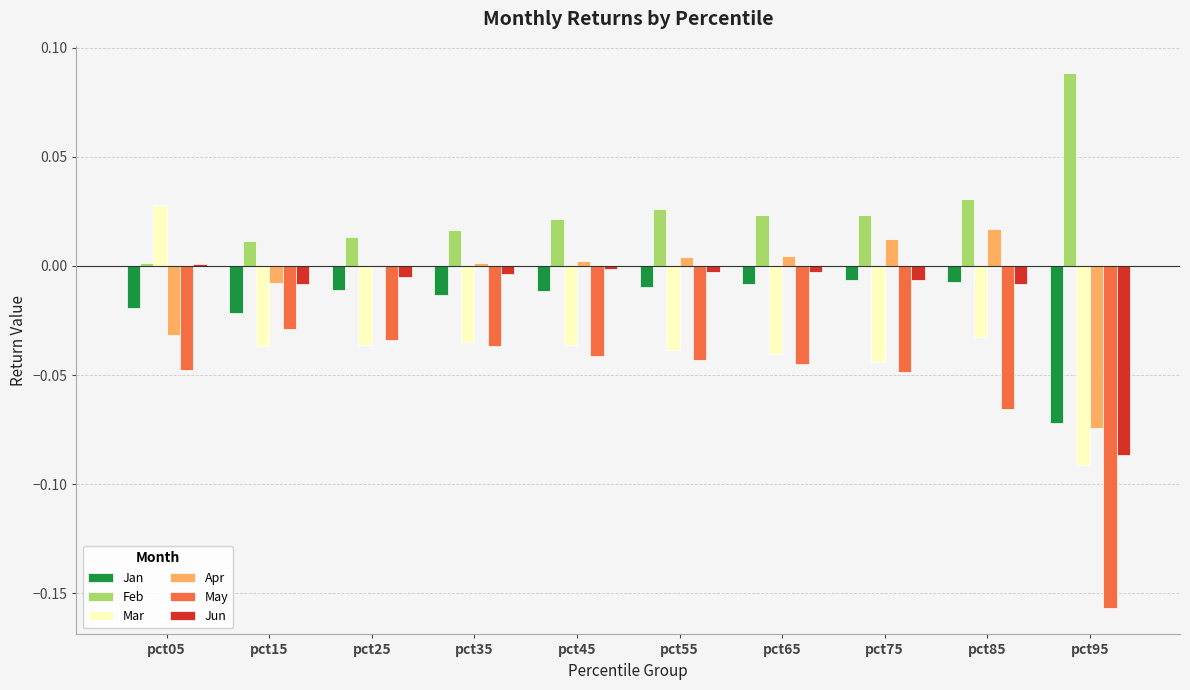

How many distinct data groups are displayed?

6